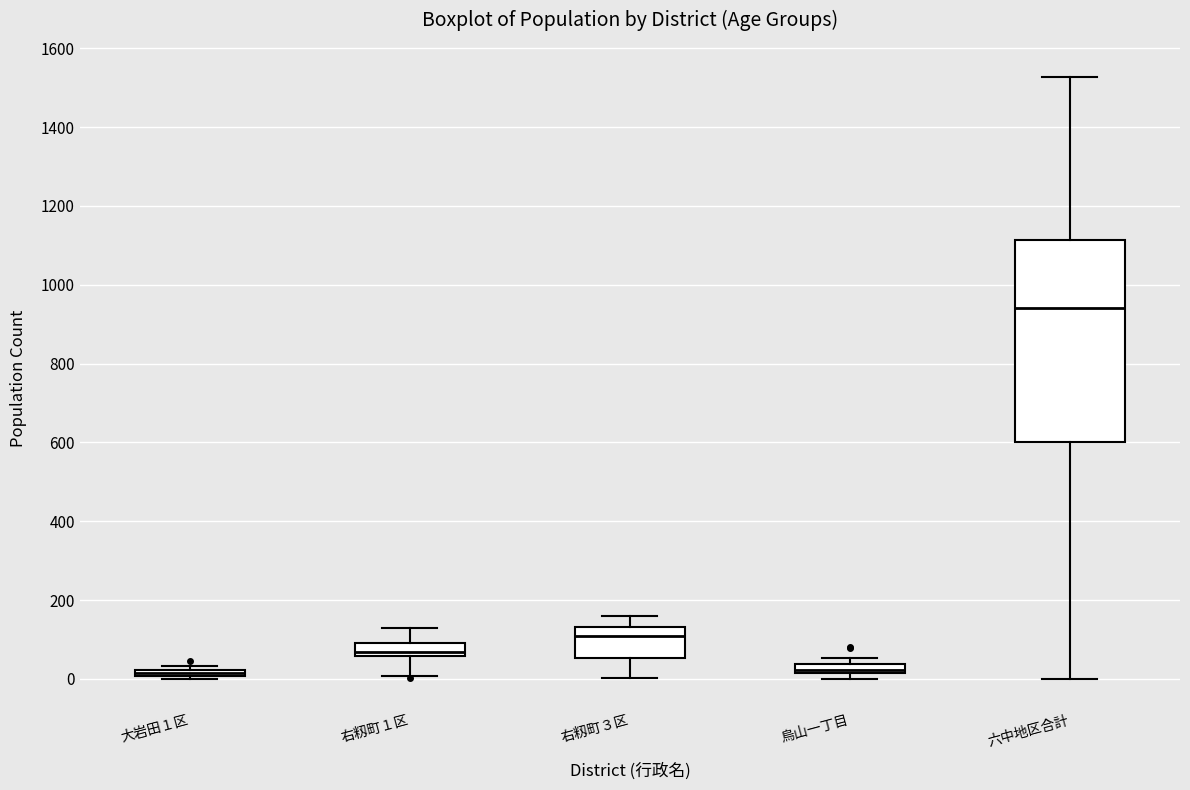

Which box's median line is the highest?

六中地区合計